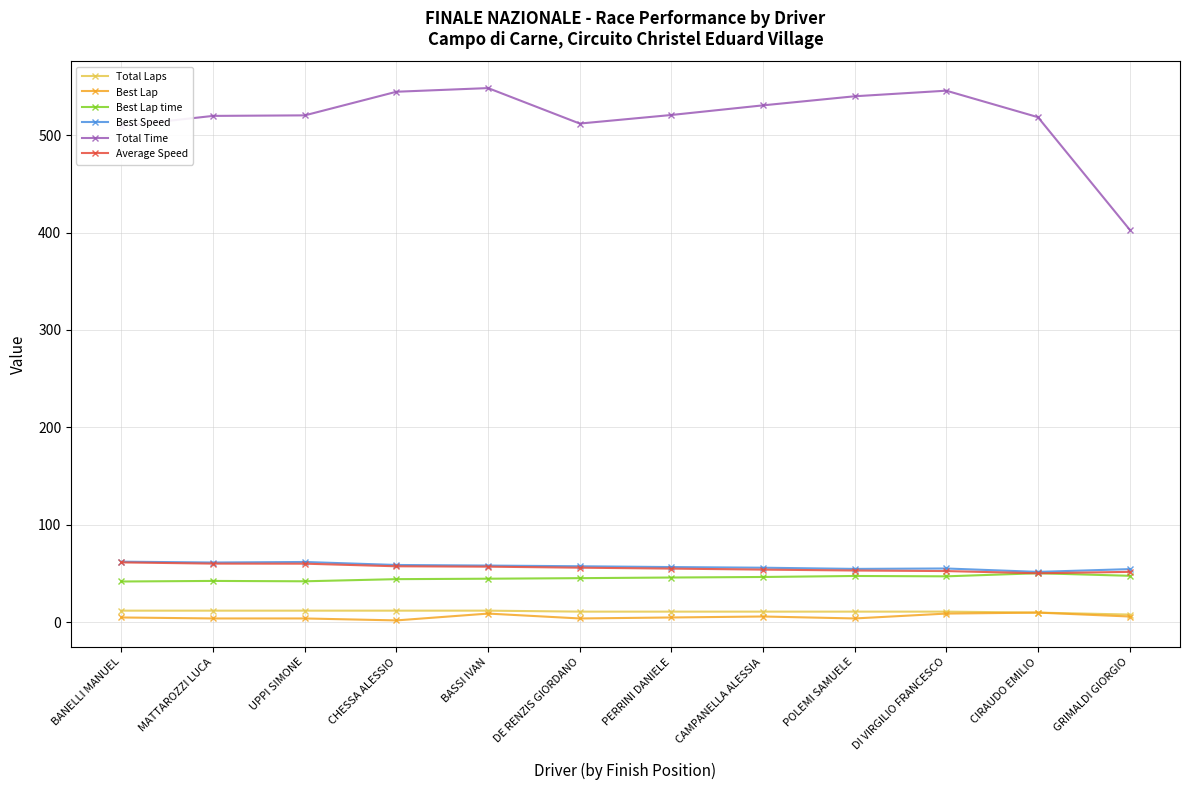

Which series has the largest range (max minus min)?

Total Time